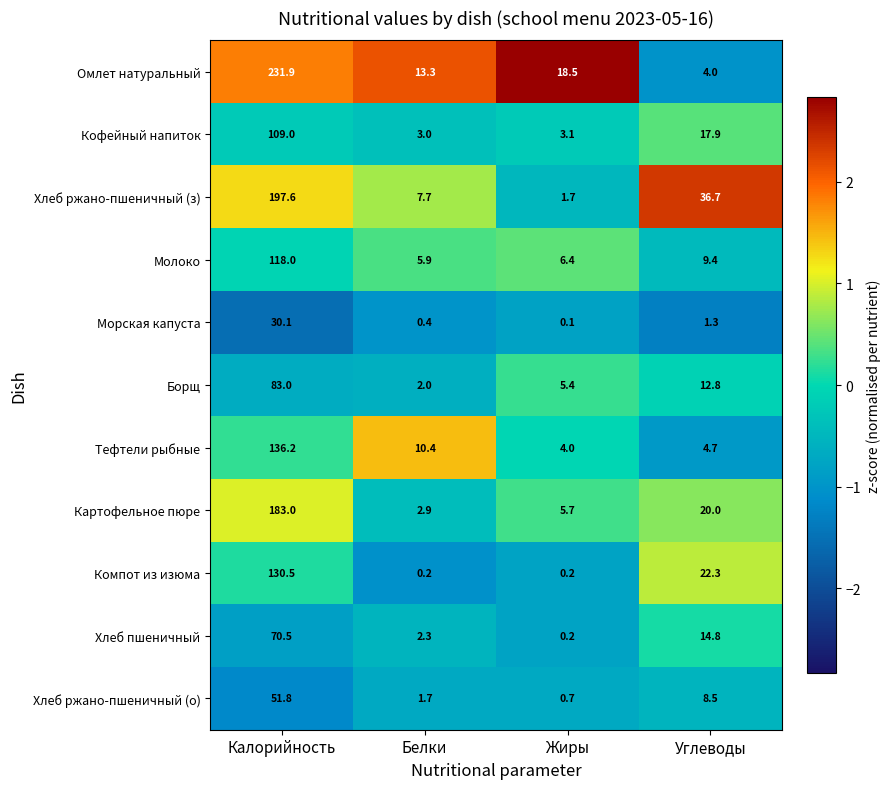

Is it true that Омлет натуральный equals 13.3 at Белки?

True